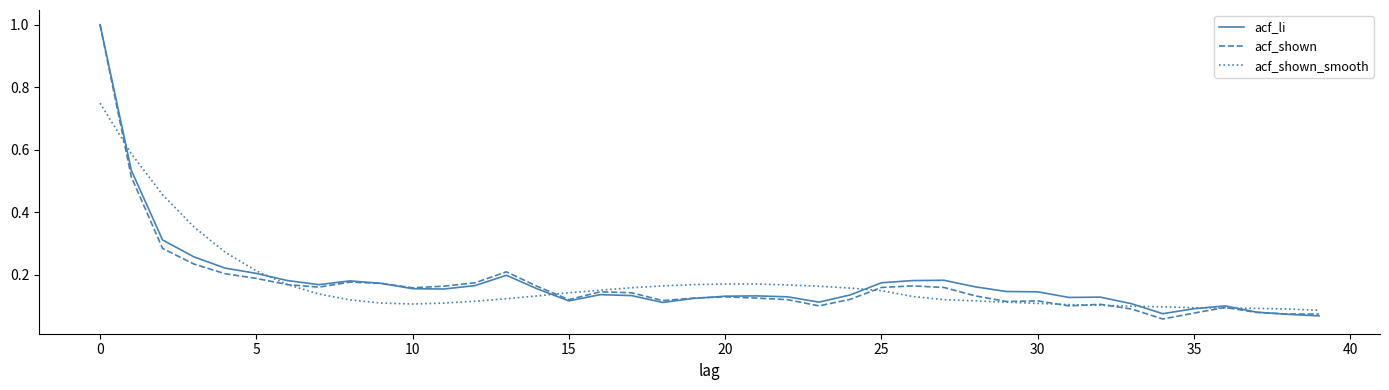

What is the greatest value displayed?

1.0